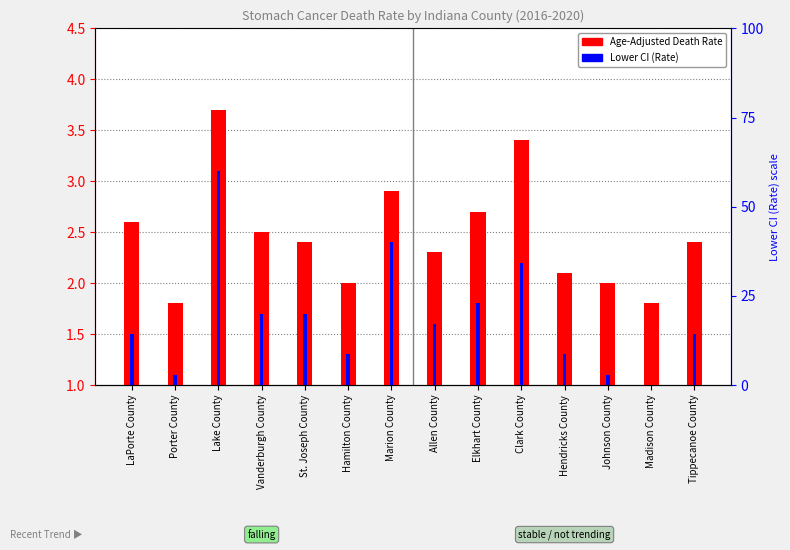

True or false: Age-Adjusted Death Rate has a value of 3.0 at Madison County.

False